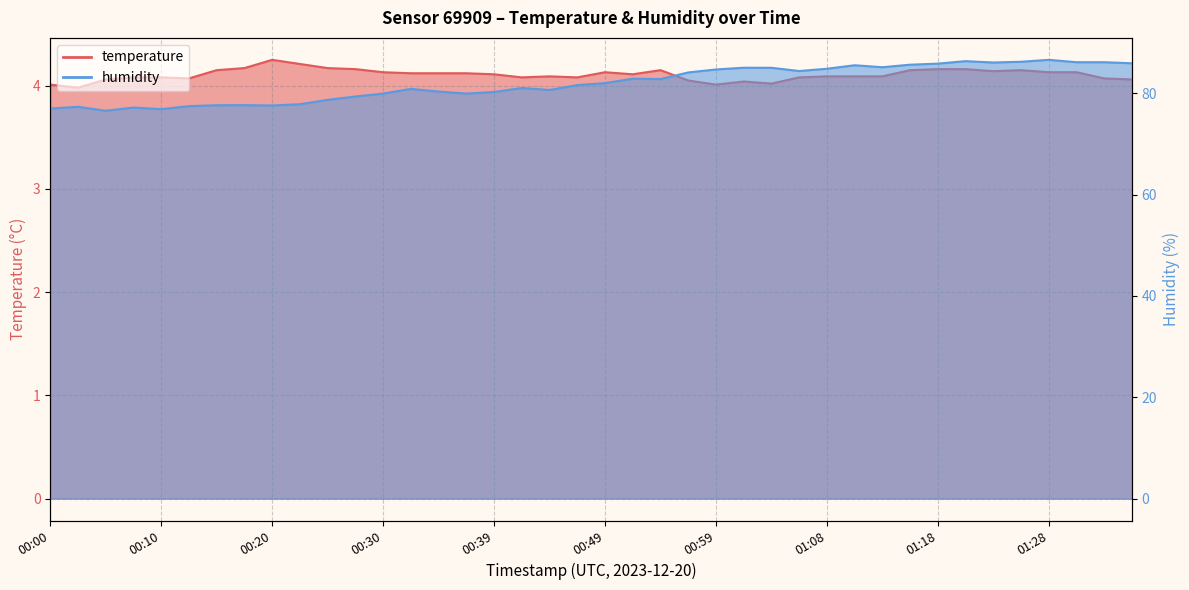

Where is temperature nearest to the value 4?

00:00